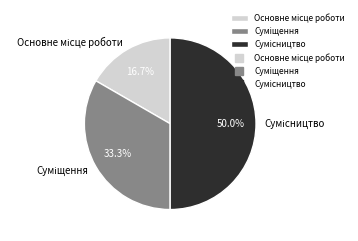

The Суміщення slice represents 33% of the pie. True or false?

True